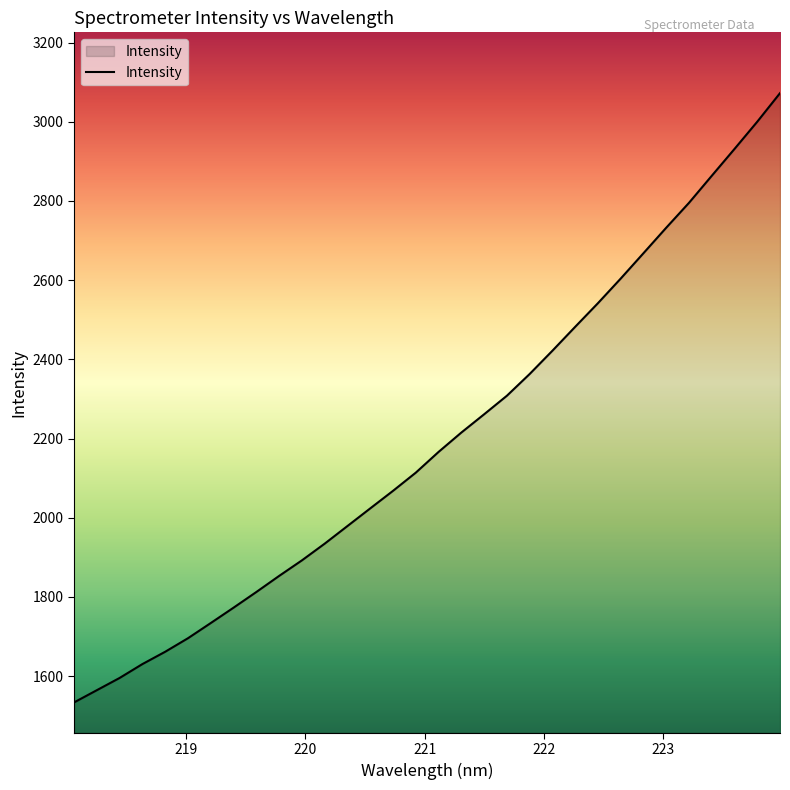

What is the difference between the maximum and minimum values?

1539.2